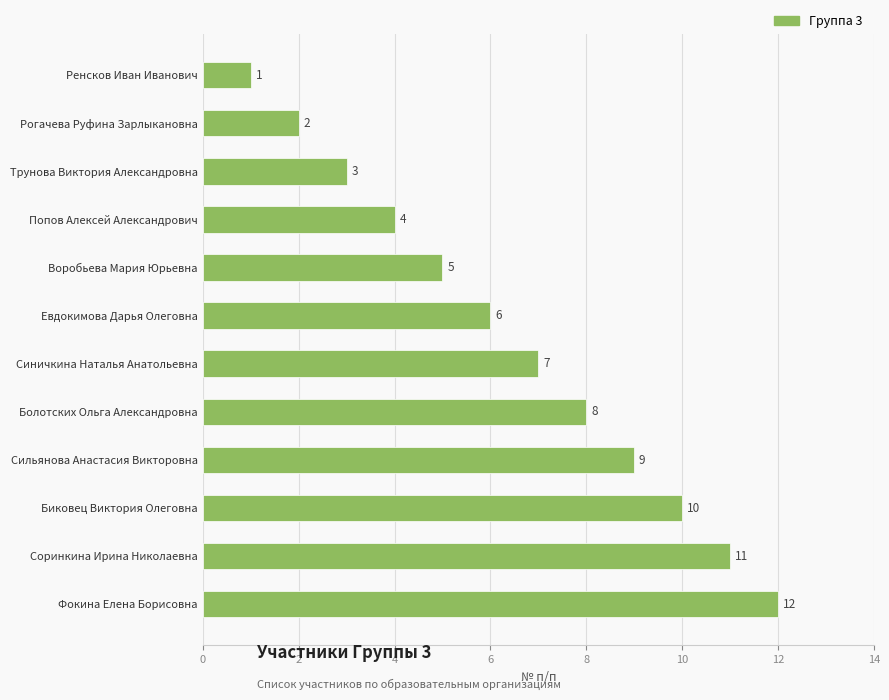

Reading bottom to top, extract all data points from this chart.

12	11	10	9	8	7	6	5	4	3	2	1